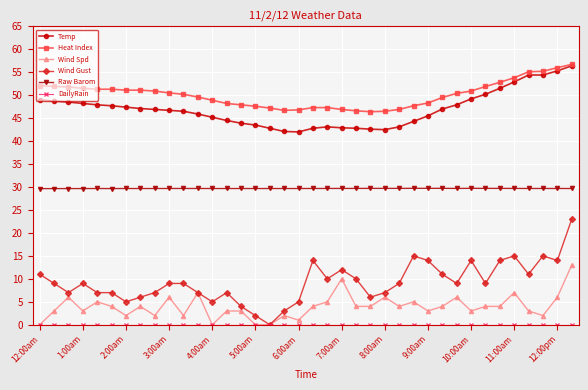

True or false: Wind Spd and Raw Barom intersect in this chart.

False